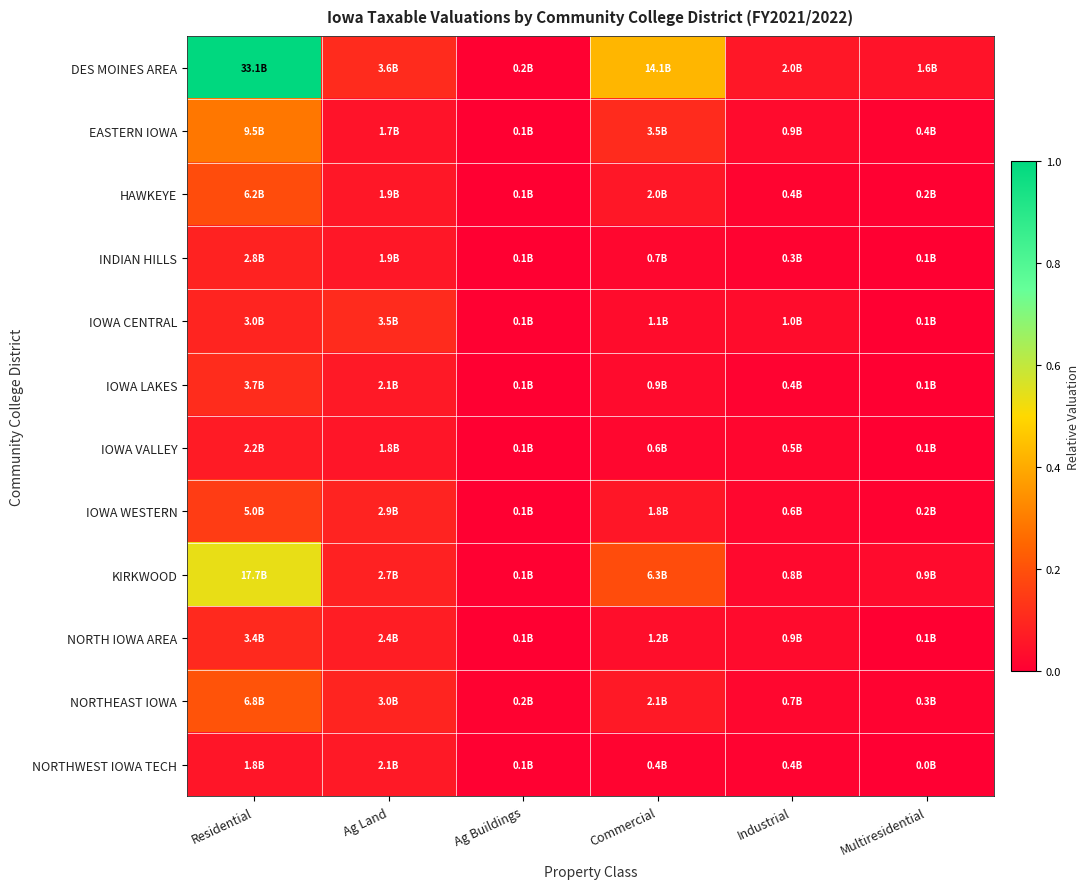

Between Multiresidential and Industrial, which is larger?

Industrial